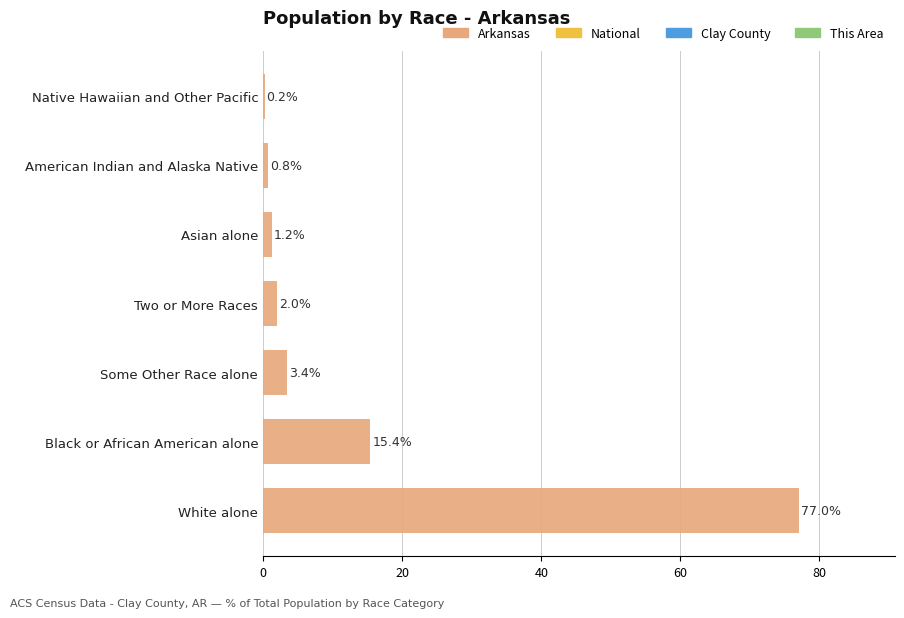

Where is the data nearest to the value 38?

Black or African American alone